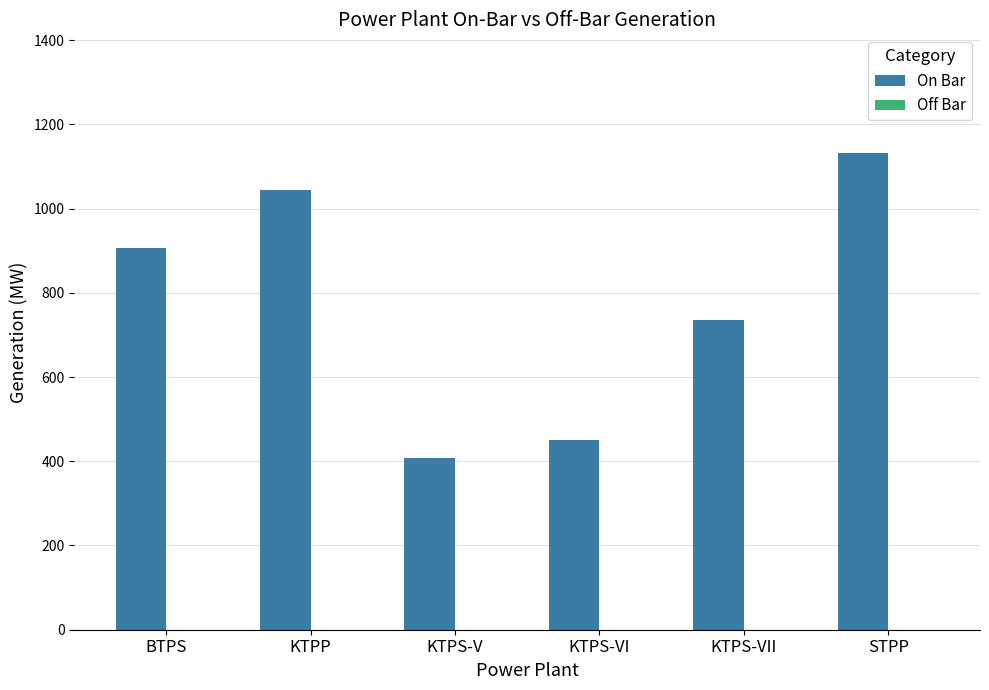

List the labels in order of value, smallest first.

KTPS-V, KTPS-VI, KTPS-VII, BTPS, KTPP, STPP